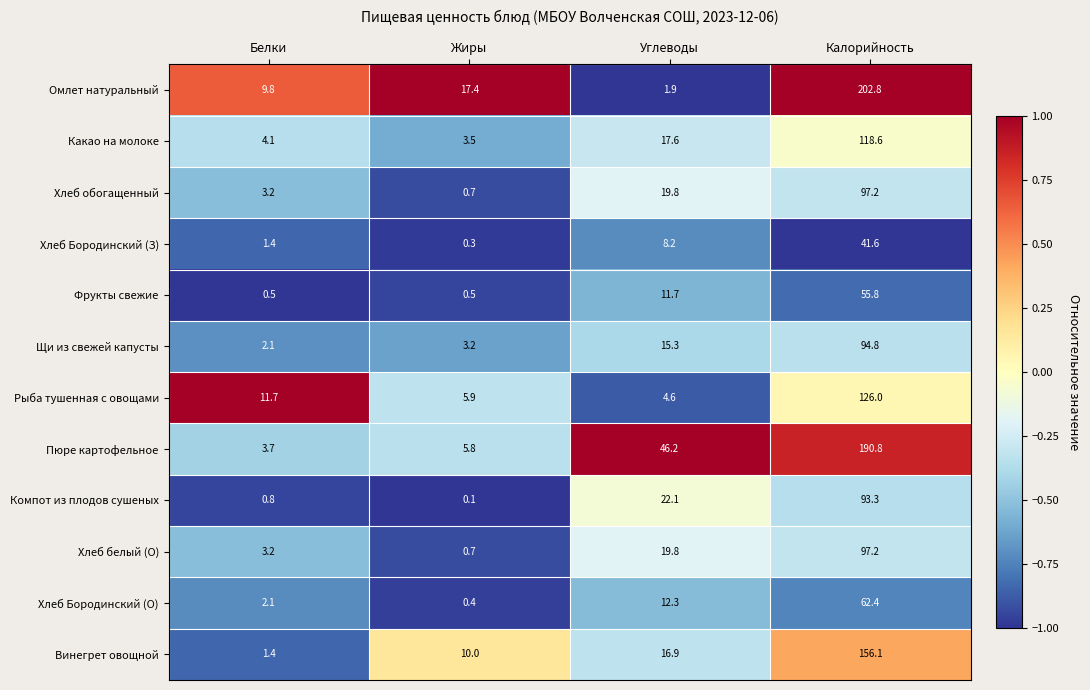

What is the sum of all Щи из свежей капусты values?

115.4